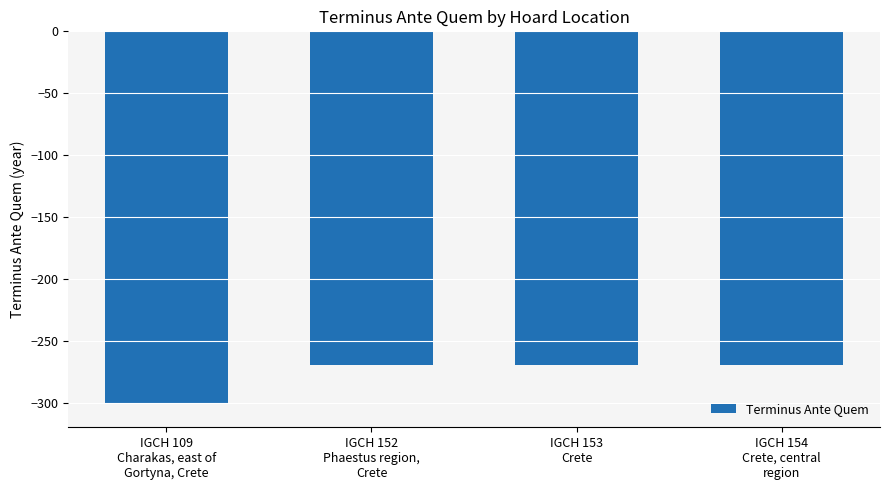

What is the smallest value displayed?

-300